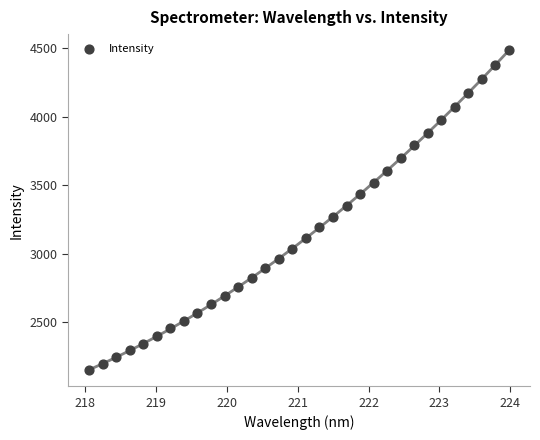

What is the range of X values (max minus min)?

5.9